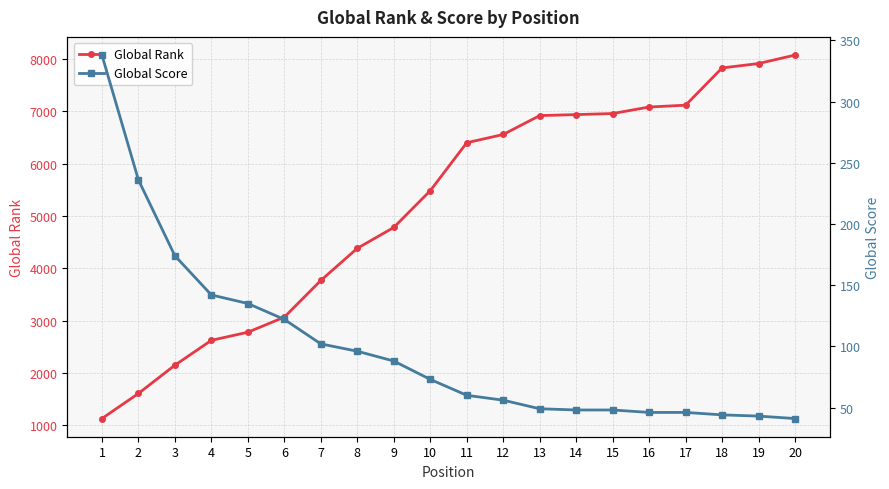

Which series has the widest spread of values?

Global Rank